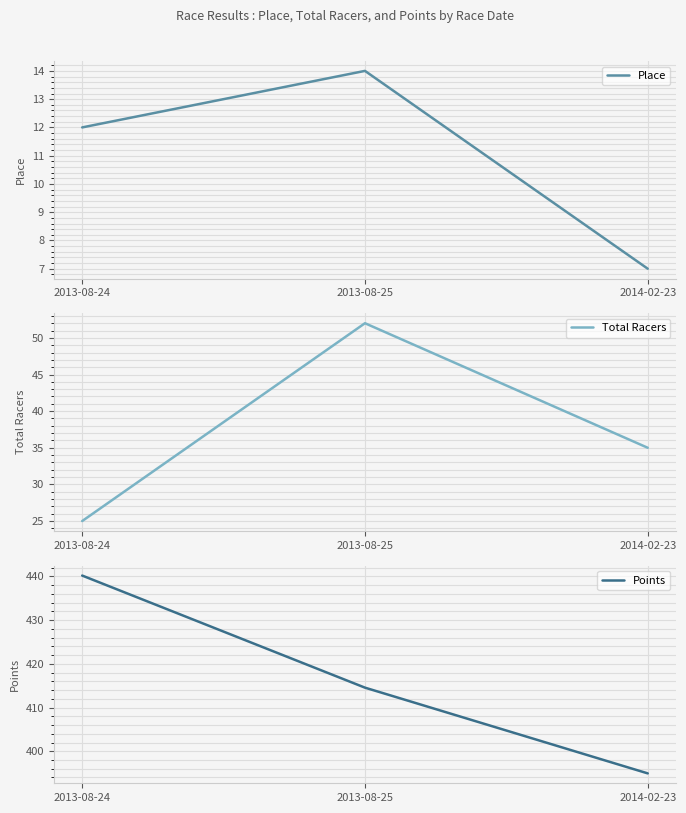

What is the spread (max minus min) of values at 2014-02-23?

387.9